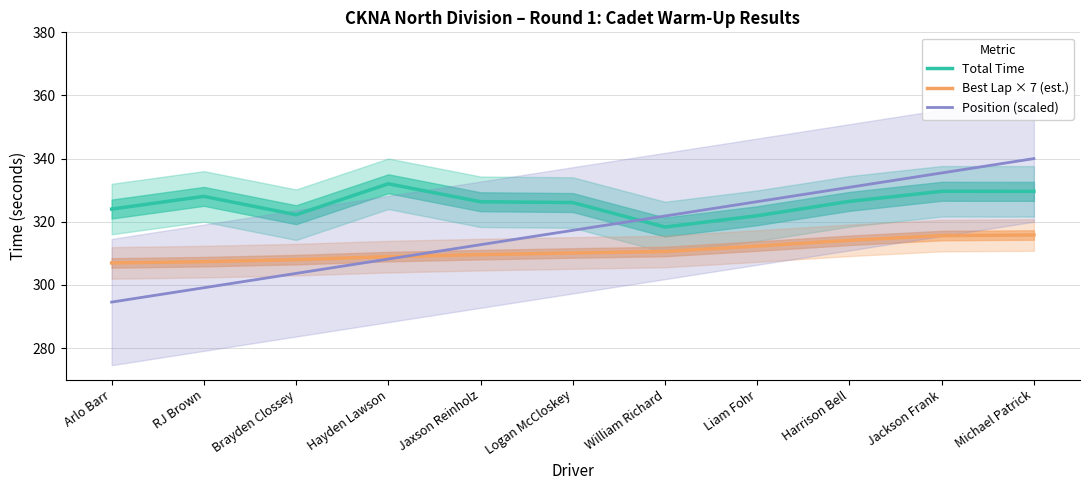

At Harrison Bell, list the series in order from smallest to largest.

Best Lap × 7 (est.), Total Time, Position (scaled)